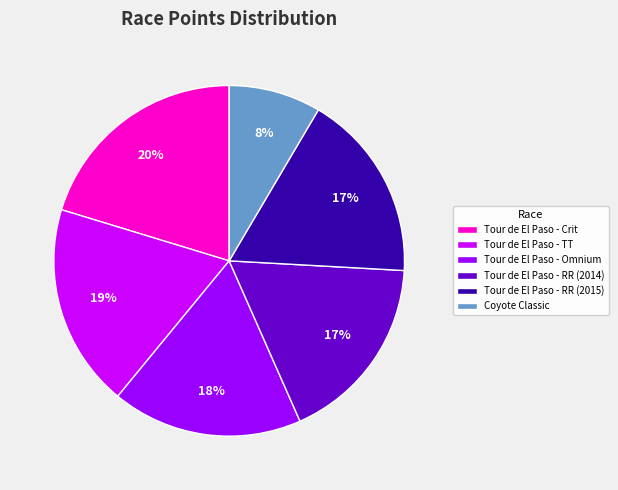

Is it true that Tour de El Paso - TT is 11% of the pie?

False